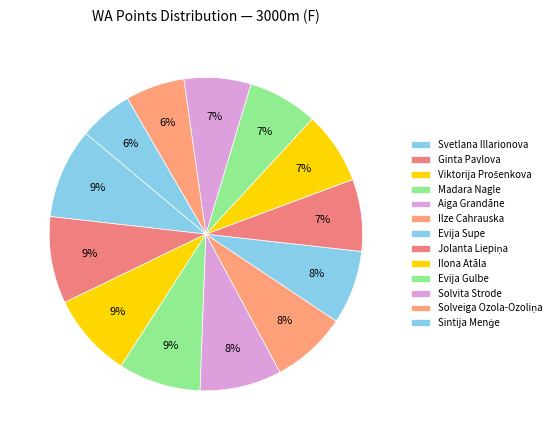

Is the sum of Madara Nagle and Svetlana Illarionova greater than half?

No